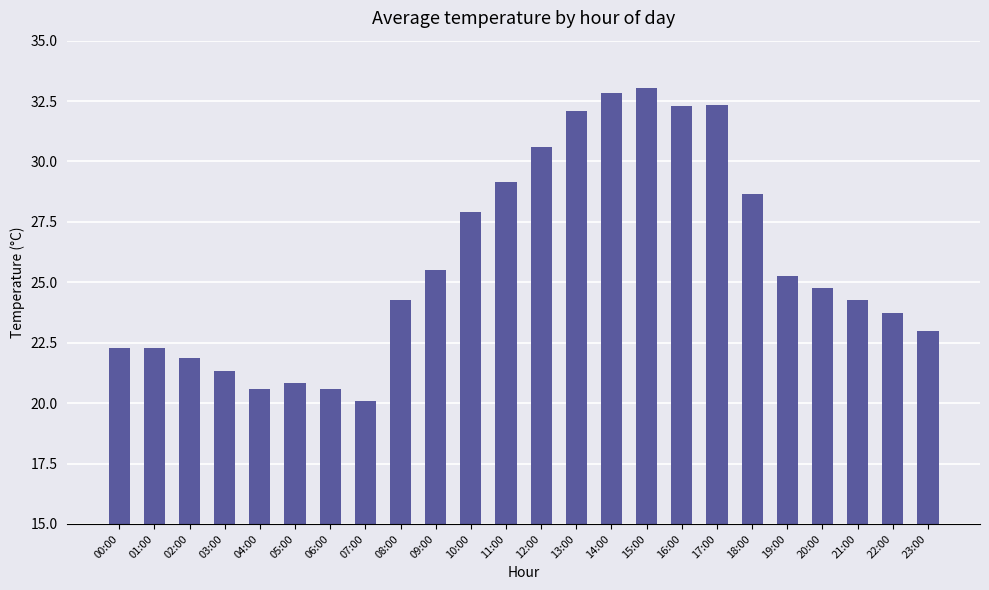

What is the ratio of the value at 04:00 to the value at 09:00?

0.8